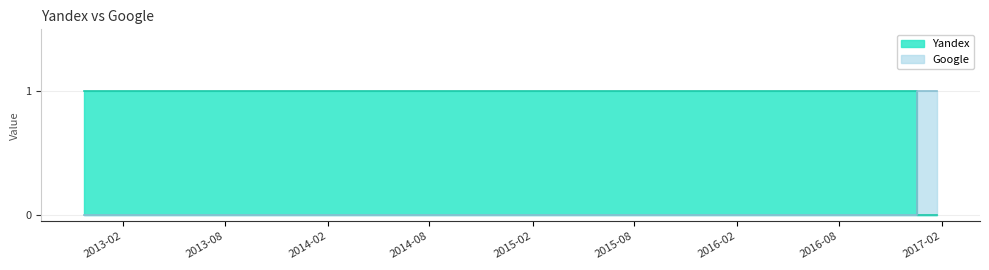

What is the difference between the highest and lowest values at 2015-09-19?

1